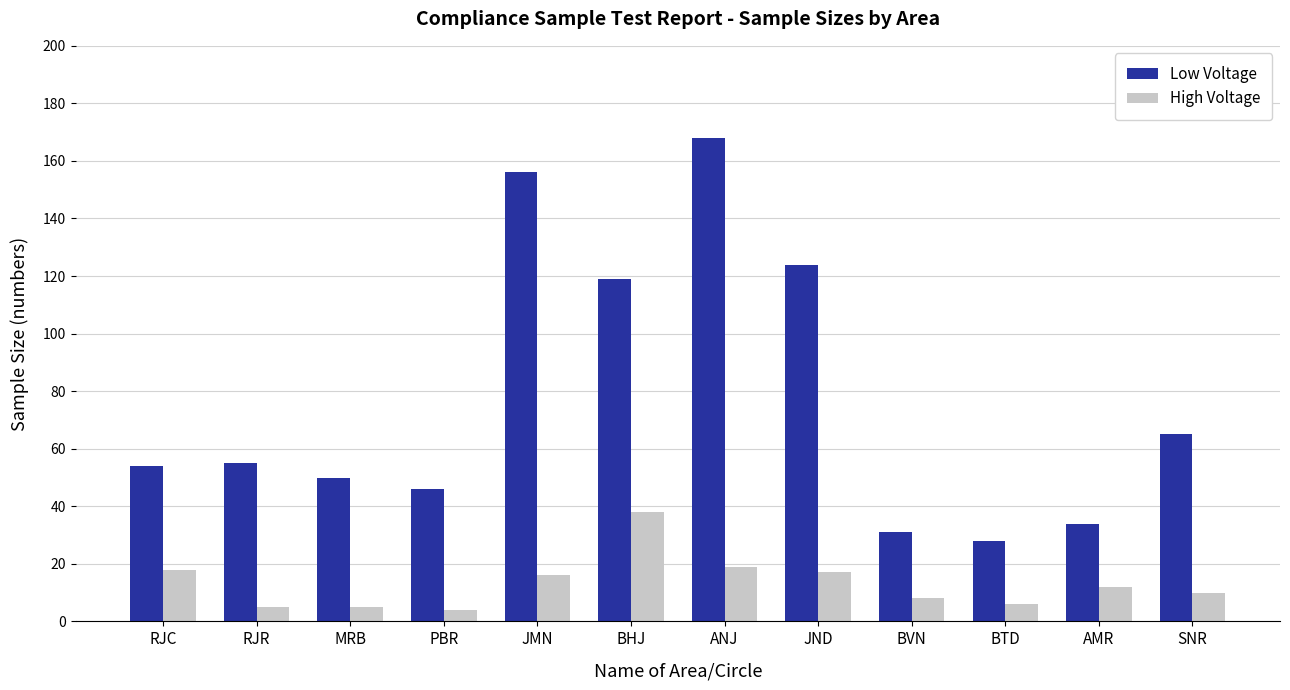

At which label is Low Voltage closest to 98?

BHJ